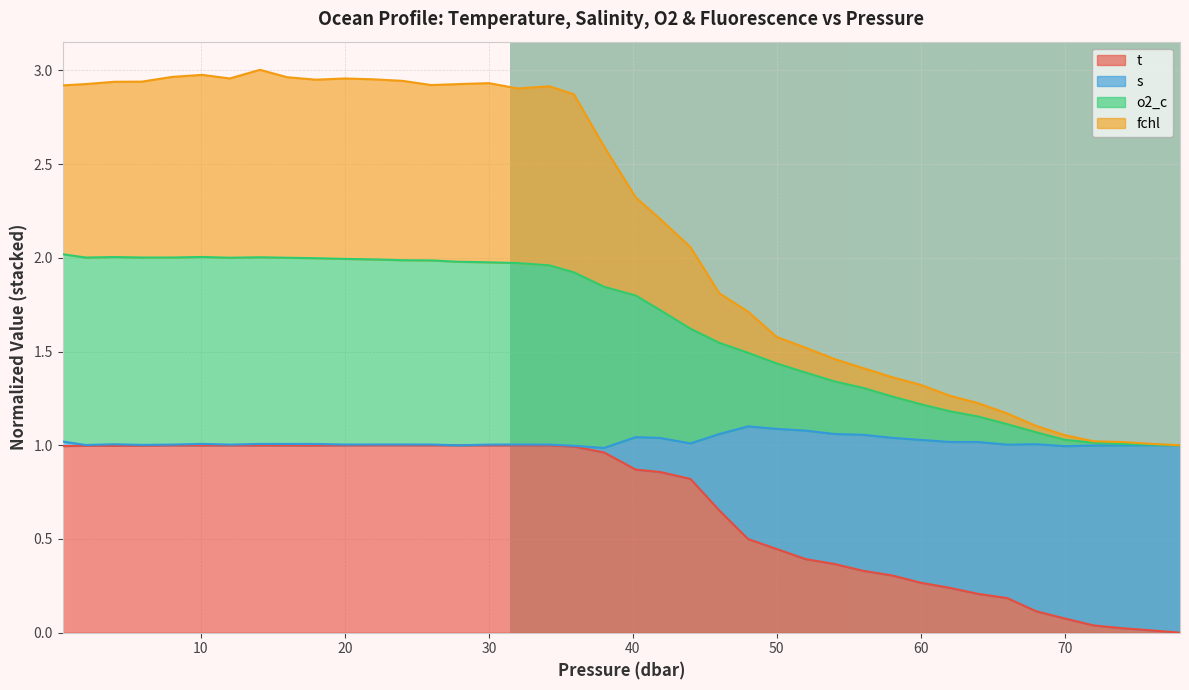

What is the difference between the o2_c values at 34.2 and 68.0?

1.8